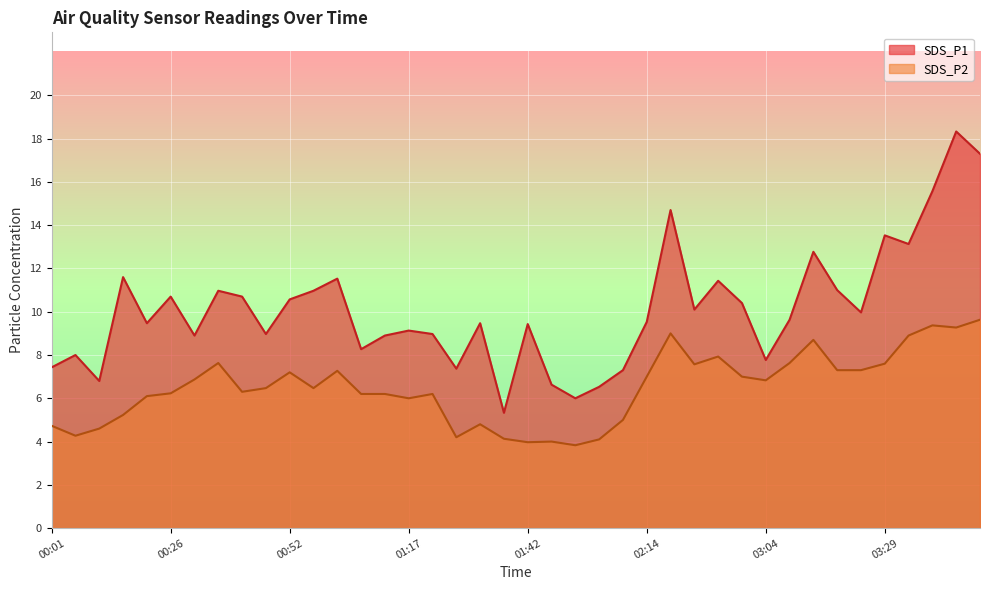

What is the label of the 11th point from the right?

02:59